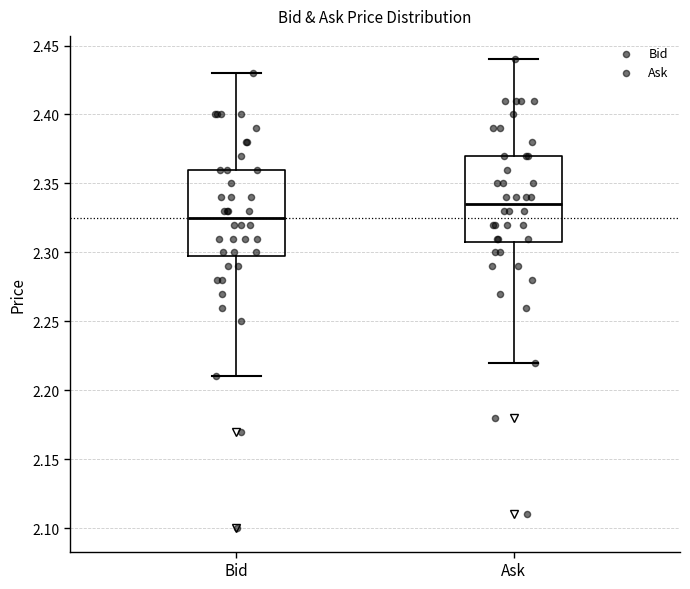

Which box has the lowest median line?

Bid